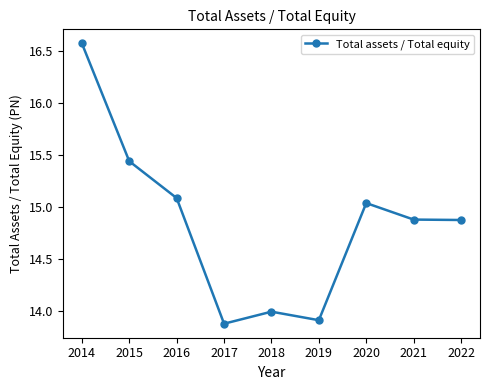

At which category does the chart reach its peak across all series?

2014